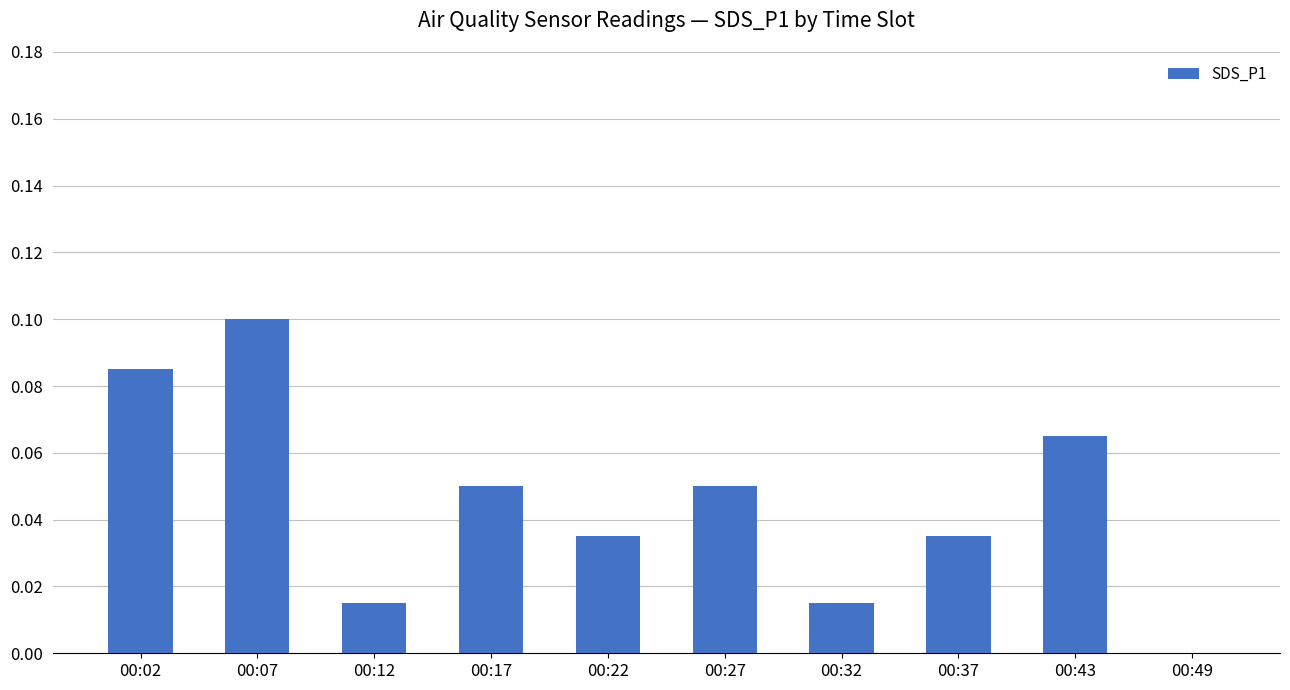

Count the values in the range 0 to 1.

10